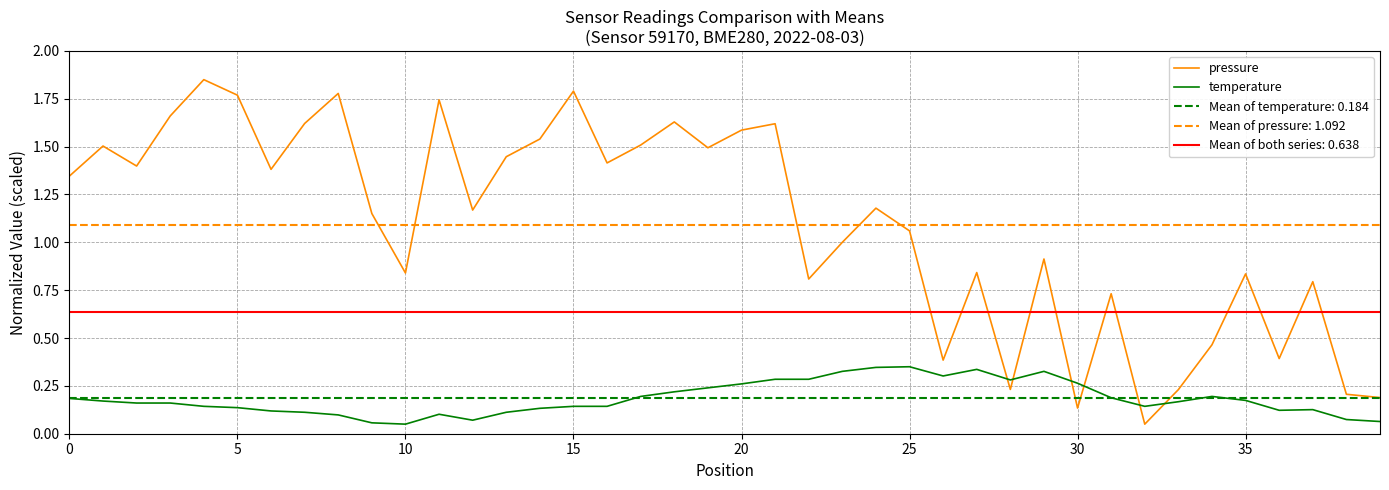

What is the label of the 1st point from the right?

39